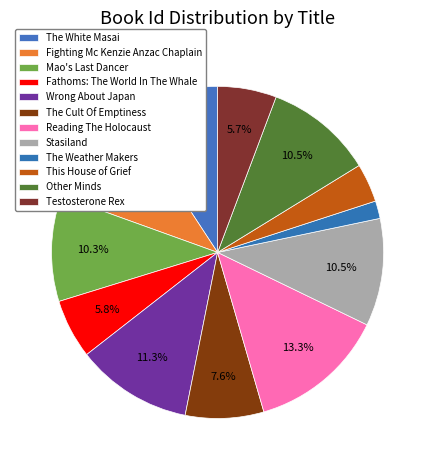

How much of the chart is everything except The Weather Makers?

98.3%